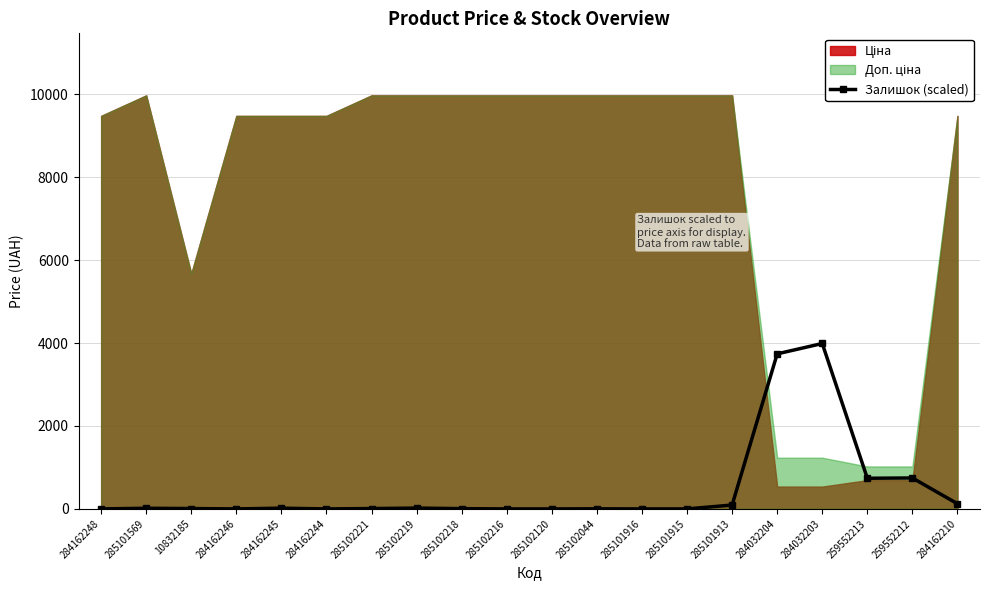

At which category does the chart reach its minimum across all series?

284162248